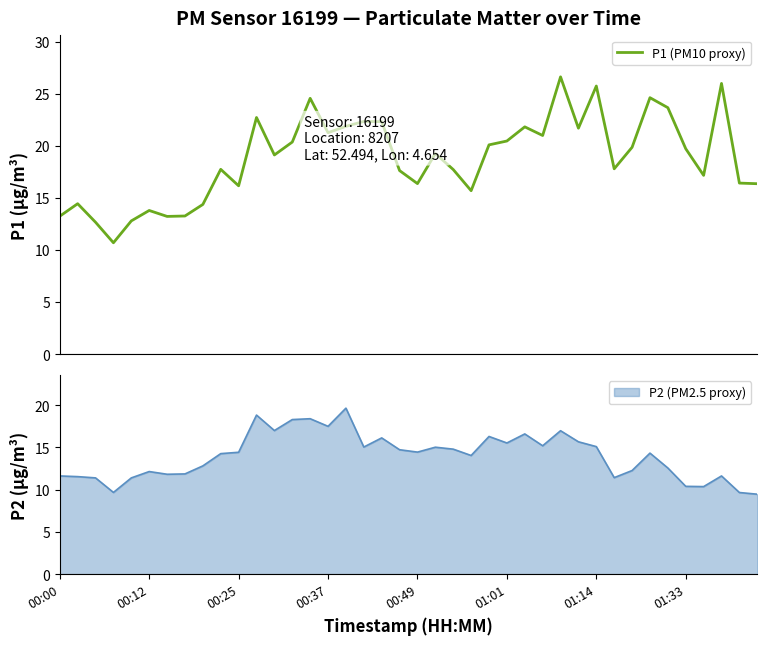

What is the difference between the values at 00:00 and 38?

3.2